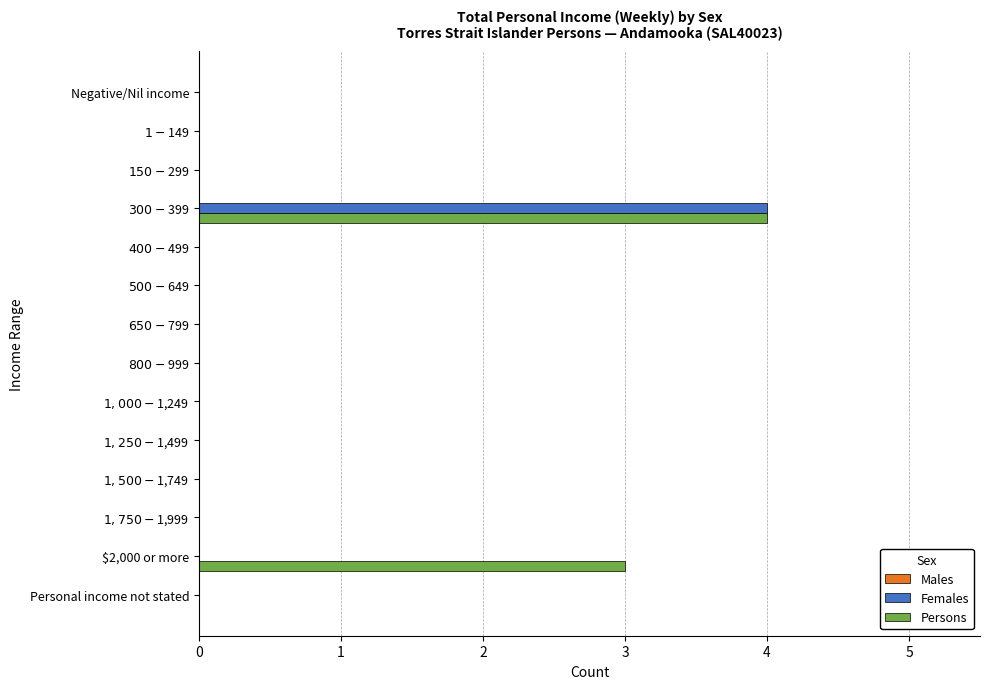

At which label is Persons closest to 2?

$2,000 or more